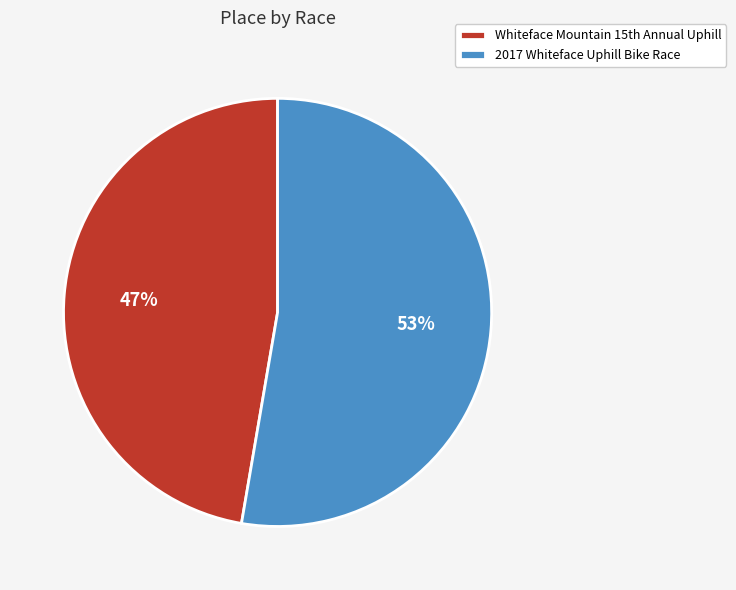

Rank the categories by value from highest to lowest.

2017 Whiteface Uphill Bike Race, Whiteface Mountain 15th Annual Uphill